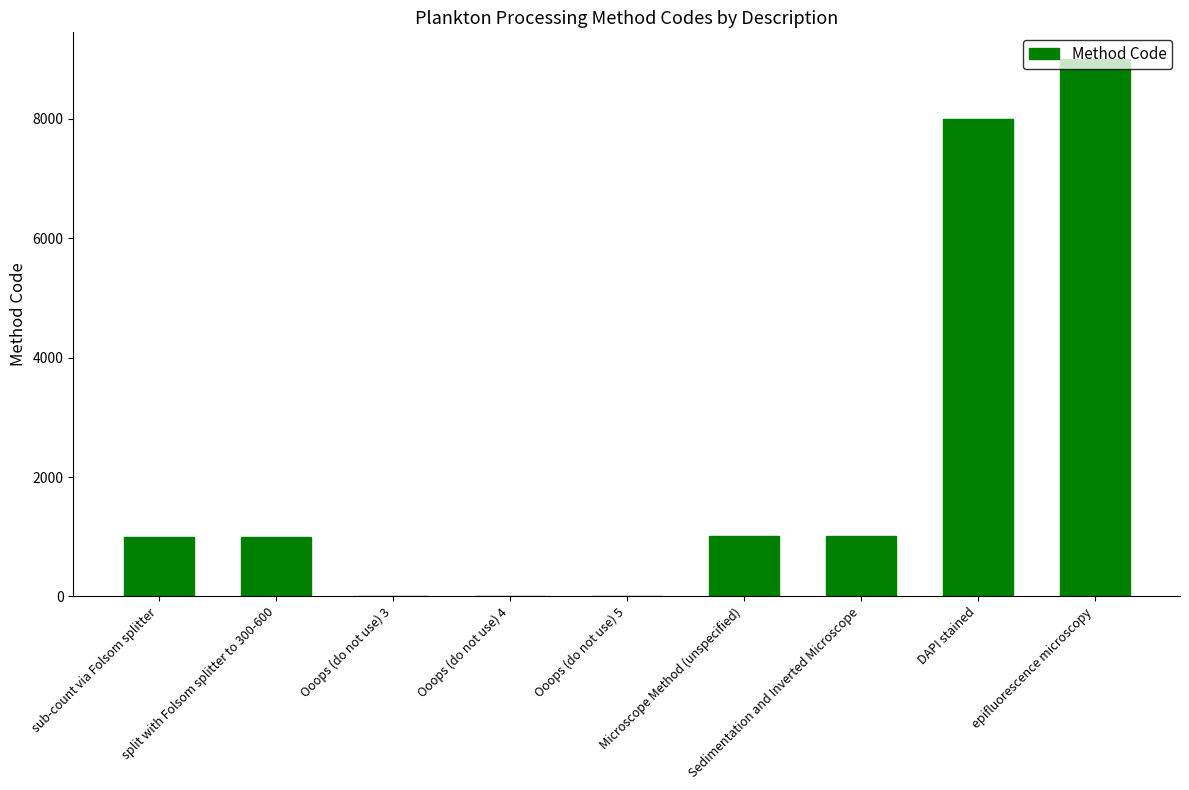

What is the maximum value shown in the chart?

9001